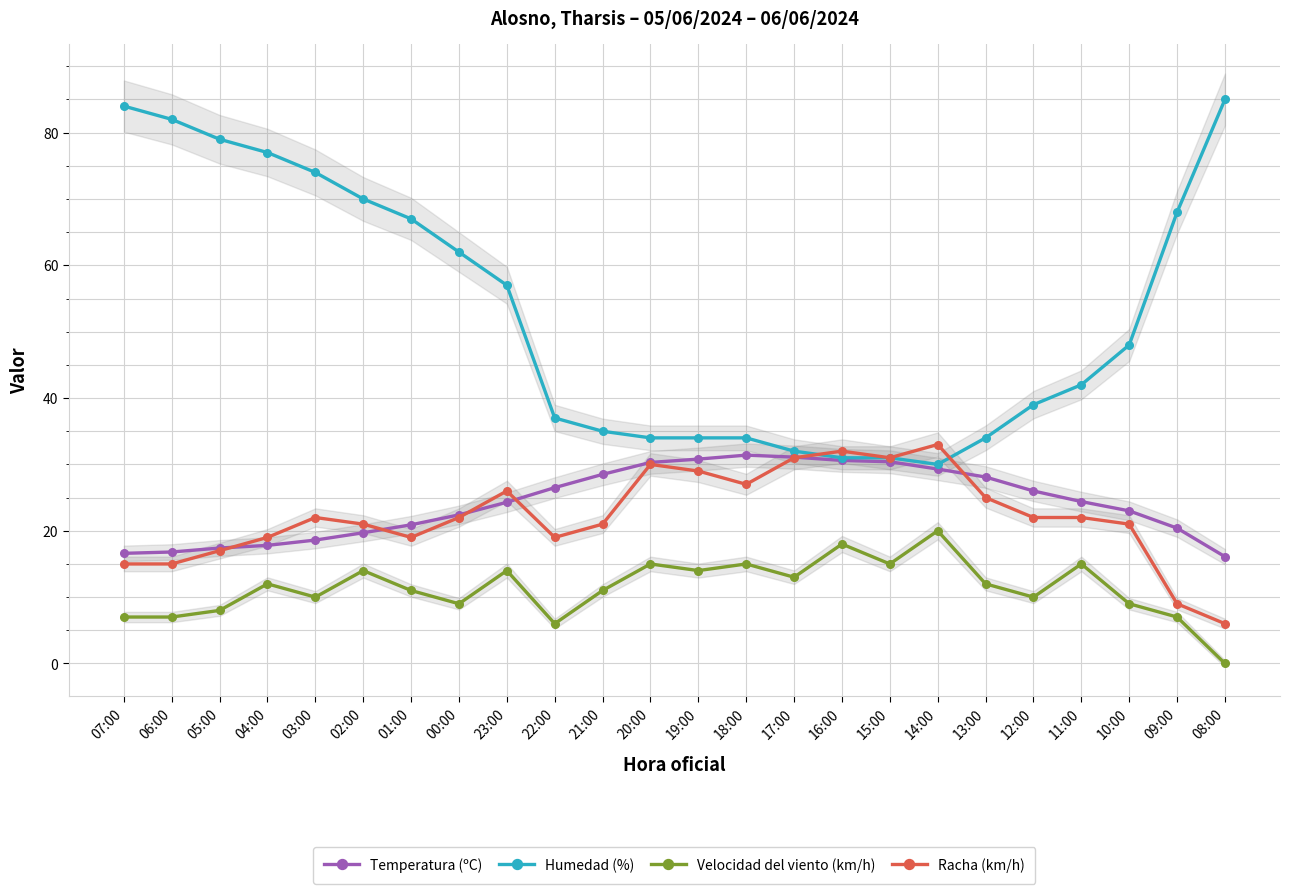

What is the difference between the maximum and second lowest values in the Temperatura (ºC) series?

14.8